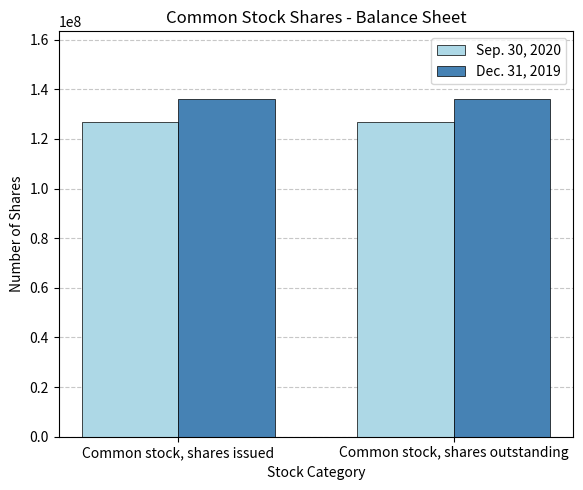

What is the average value of the Dec. 31, 2019 series?

136149633